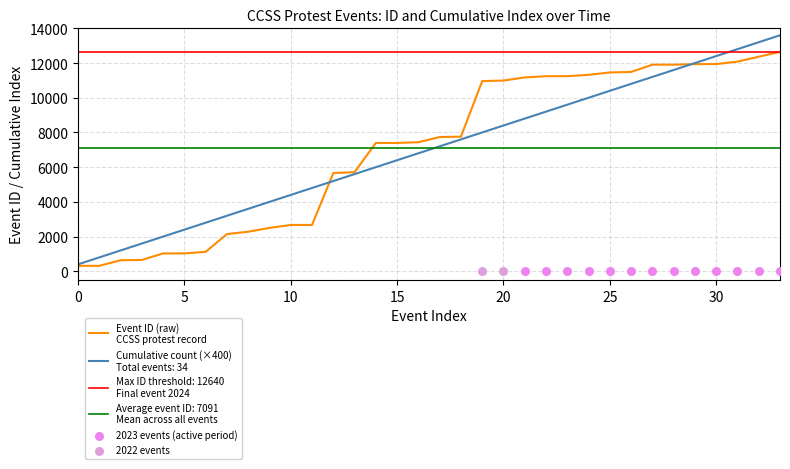

What is the ratio of the value at 30 to the value at 32?

1.0